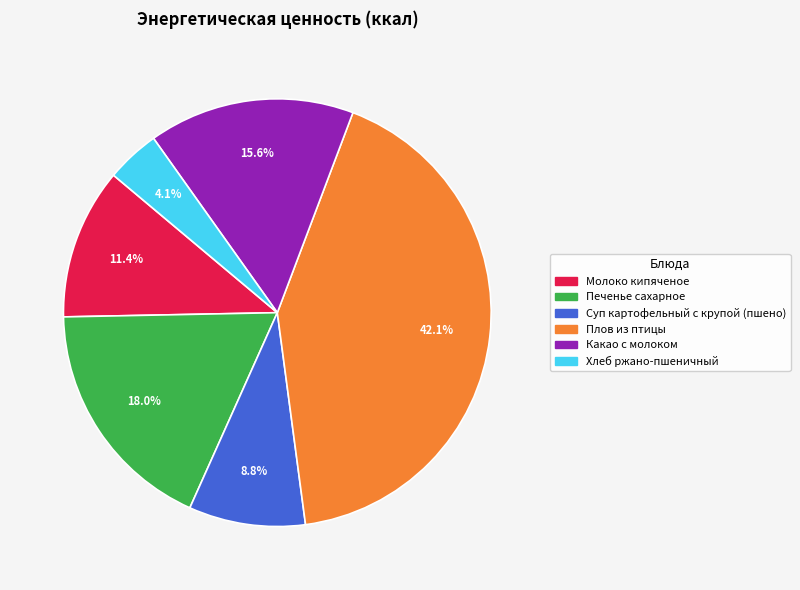

Which slice is the largest?

Плов из птицы